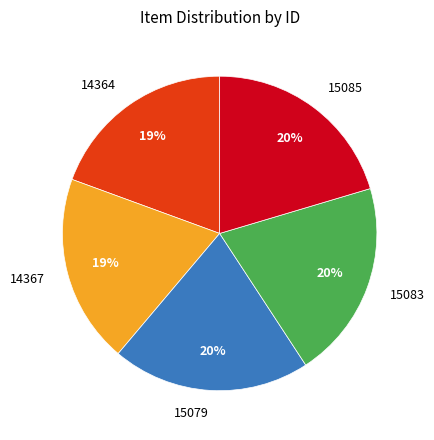

Does any single category account for the majority?

No